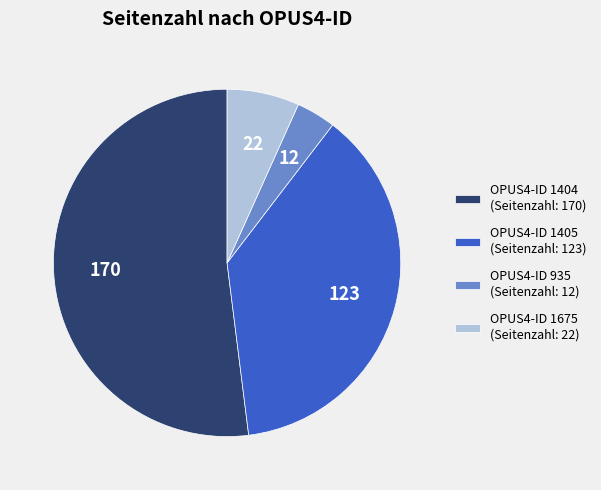

How many slices are in this pie chart?

4